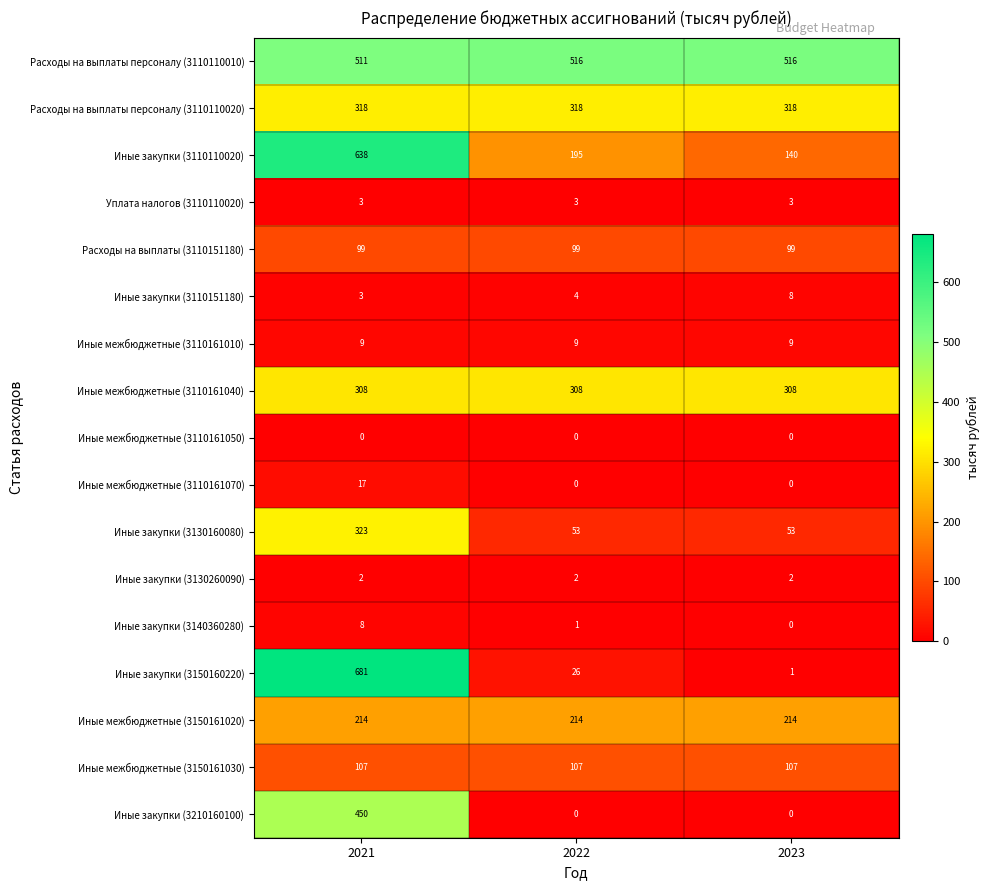

What is the sum of the Иные закупки (3110151180) values at 2023 and 2022?

12